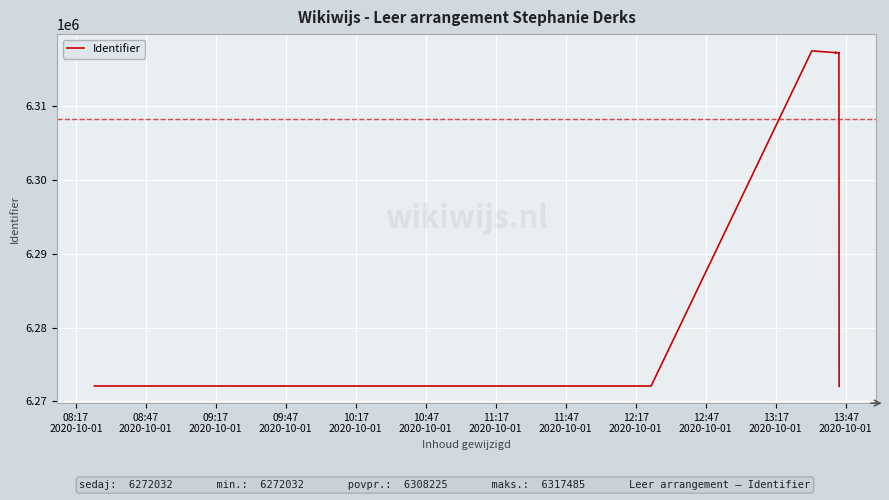

What position from the left is 13:47
2020-10-01?

12